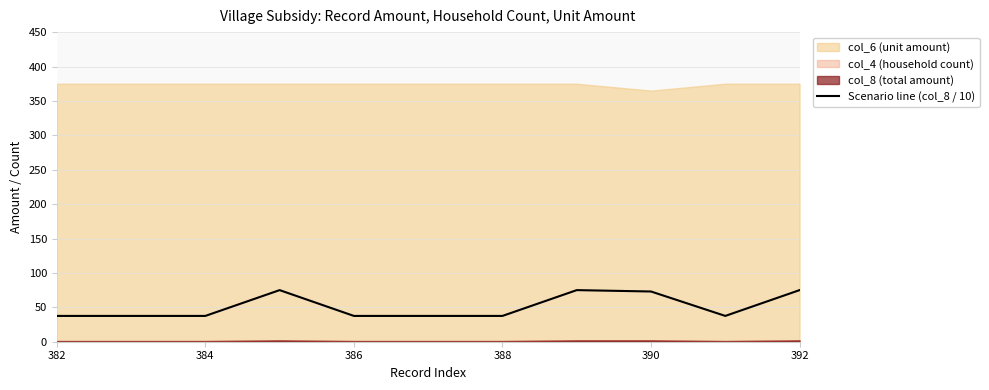

Is it true that Scenario line (col_8 / 10) equals 37.5 at 386?

True